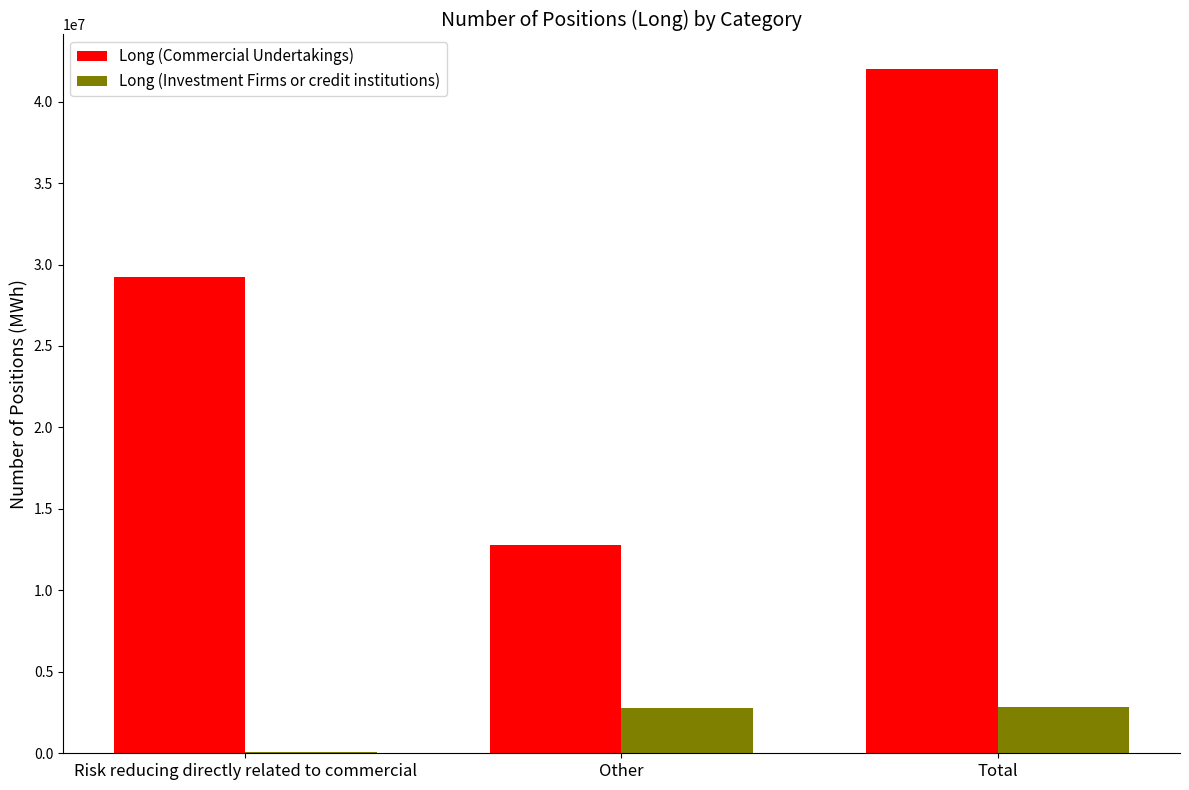

Is the value of Long (Investment Firms or credit institutions) at Risk reducing directly related to commercial greater than the value of Long (Commercial Undertakings) at Other?

No